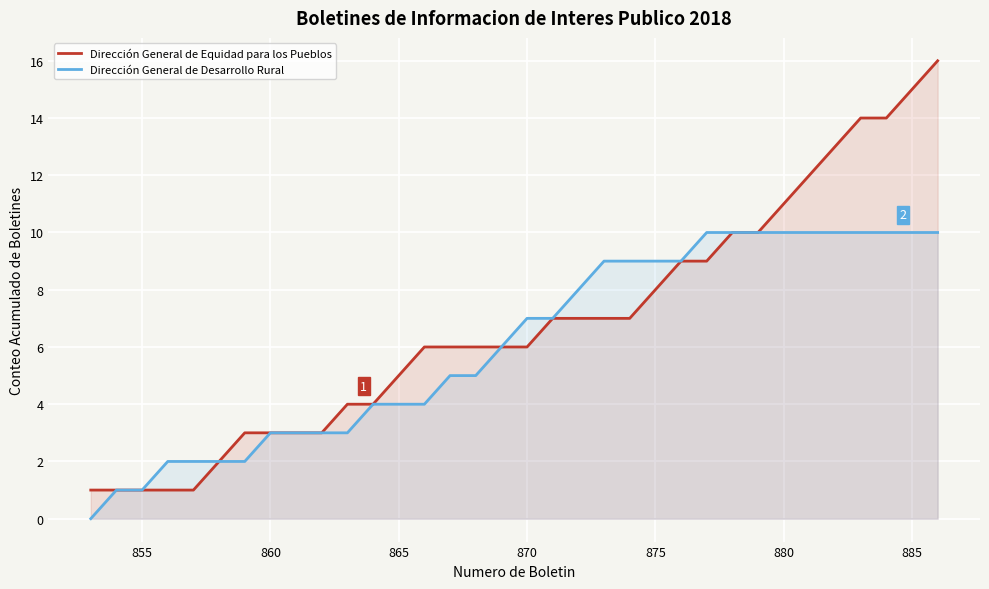

The Dirección General de Desarrollo Rural series shows 10 at 885. True or false?

True